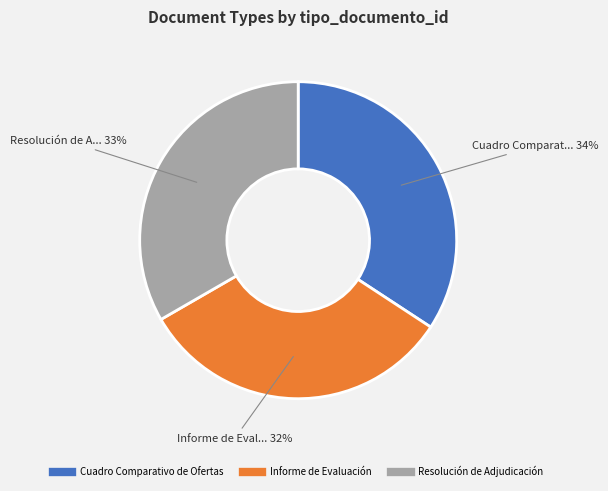

To the nearest percent, what is the difference between the Resolución de Adjudicación and Informe de Evaluación slice percentages?

1%